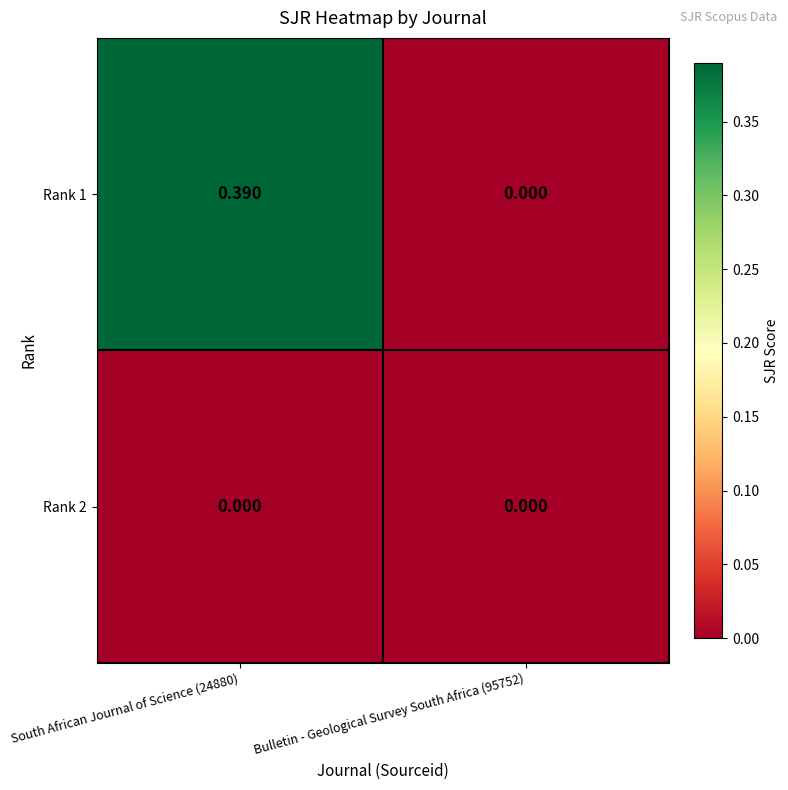

At how many categories does at least one series exceed 0?

1